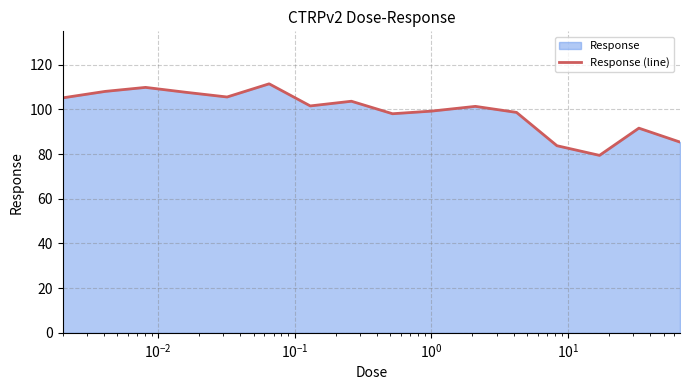

What is the smallest value displayed?

79.5